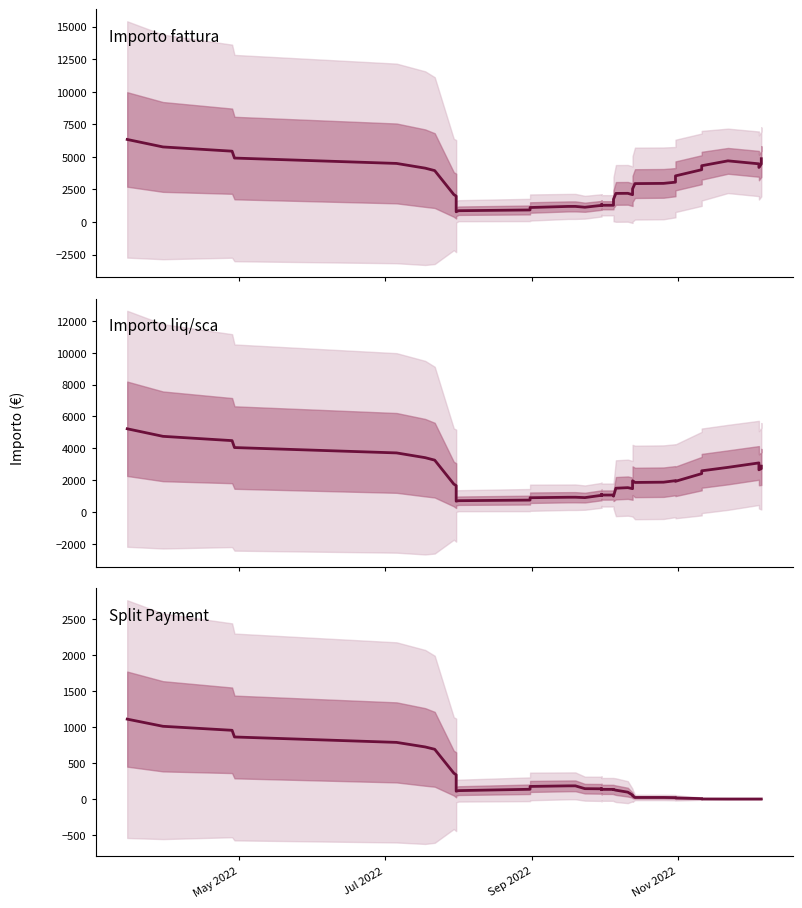

Is it true that Split Payment equals 0.9 at 33?

False